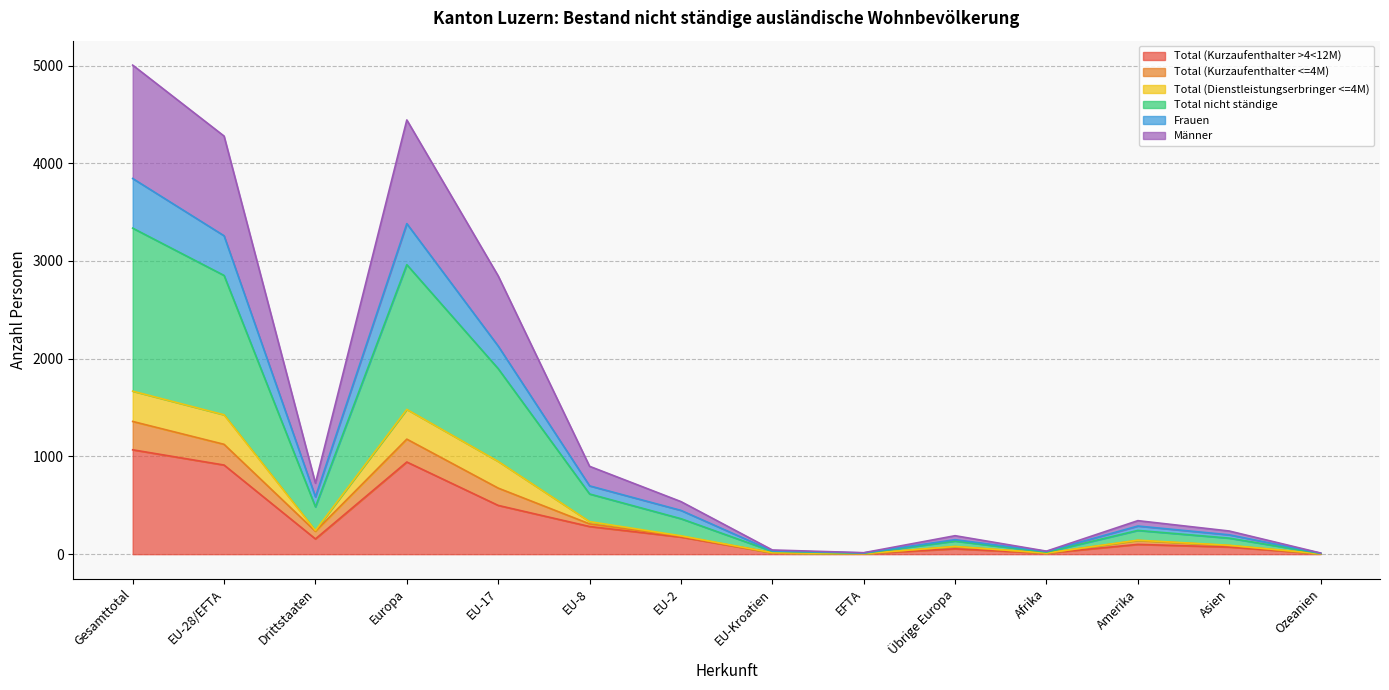

What are all the series names shown in the legend?

Total (Kurzaufenthalter >4<12M), Total (Kurzaufenthalter <=4M), Total (Dienstleistungserbringer <=4M), Total nicht ständige, Frauen, Männer